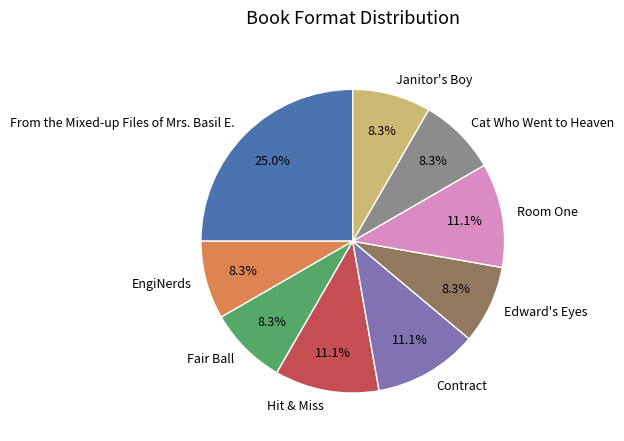

To the nearest percent, what is the combined percentage of Edward's Eyes and Cat Who Went to Heaven?

17%